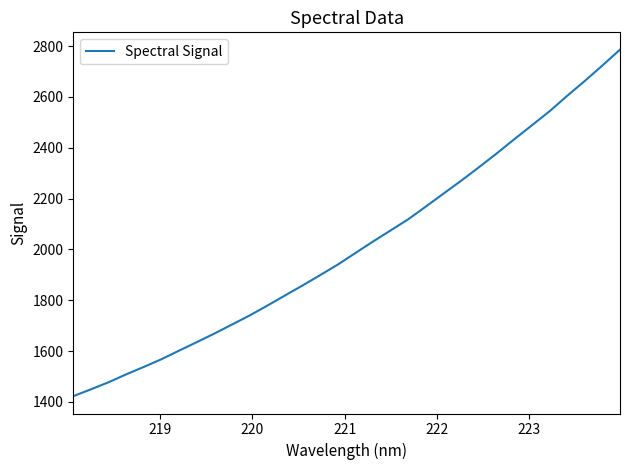

What is the greatest value displayed?

2786.3